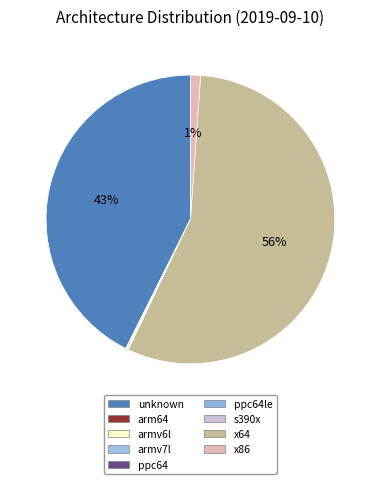

Count the number of slices in the pie.

9